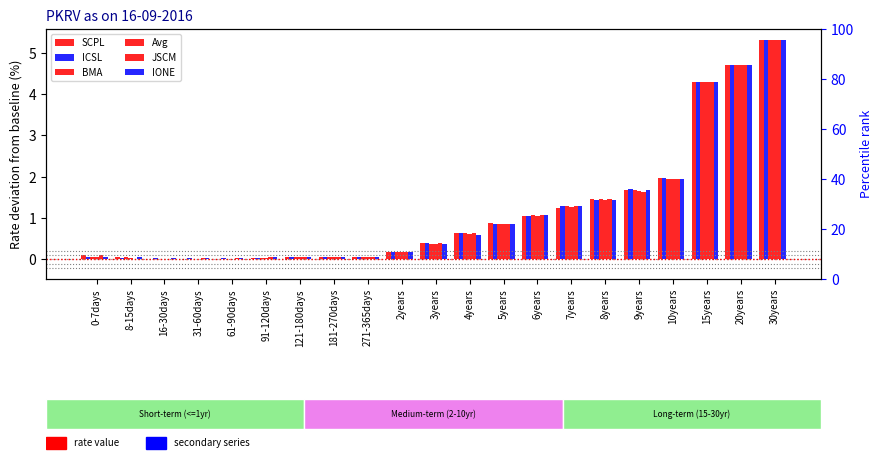

What are all the series names shown in the legend?

SCPL, ICSL, BMA, Avg, JSCM, IONE